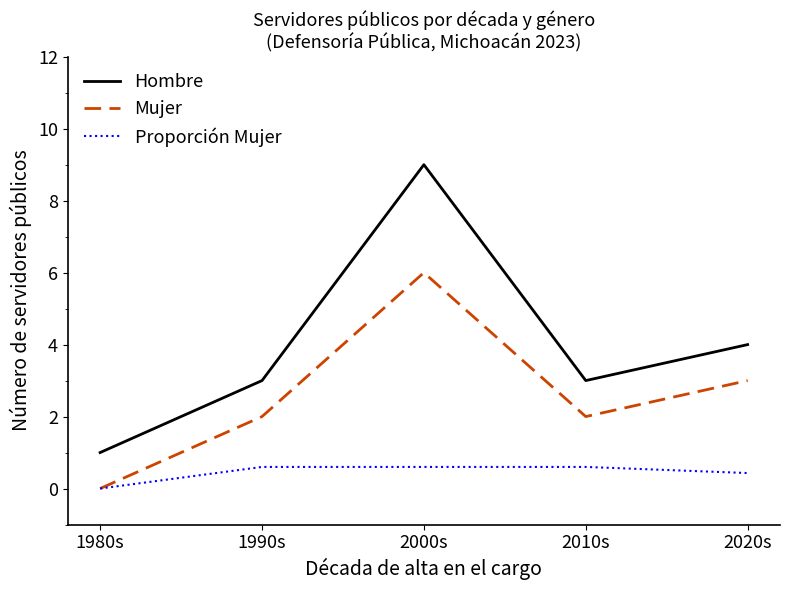

Is this an area chart (filled region under the line)?

No